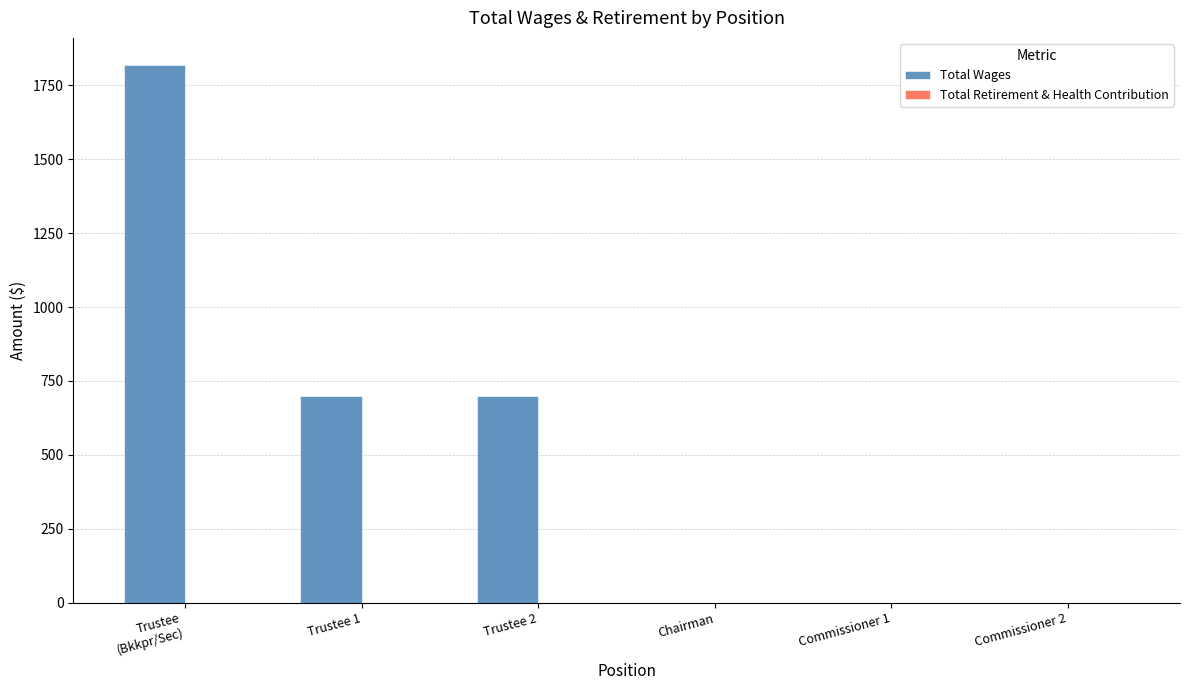

What is the greatest value displayed?

1820